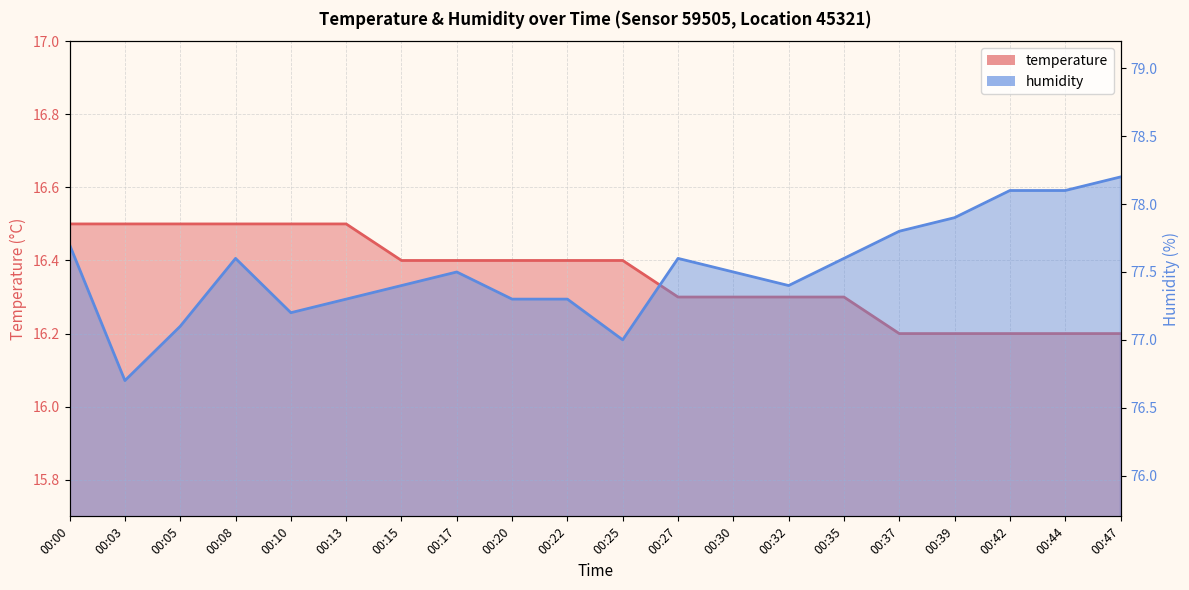

What is the average value of the temperature series?

16.4